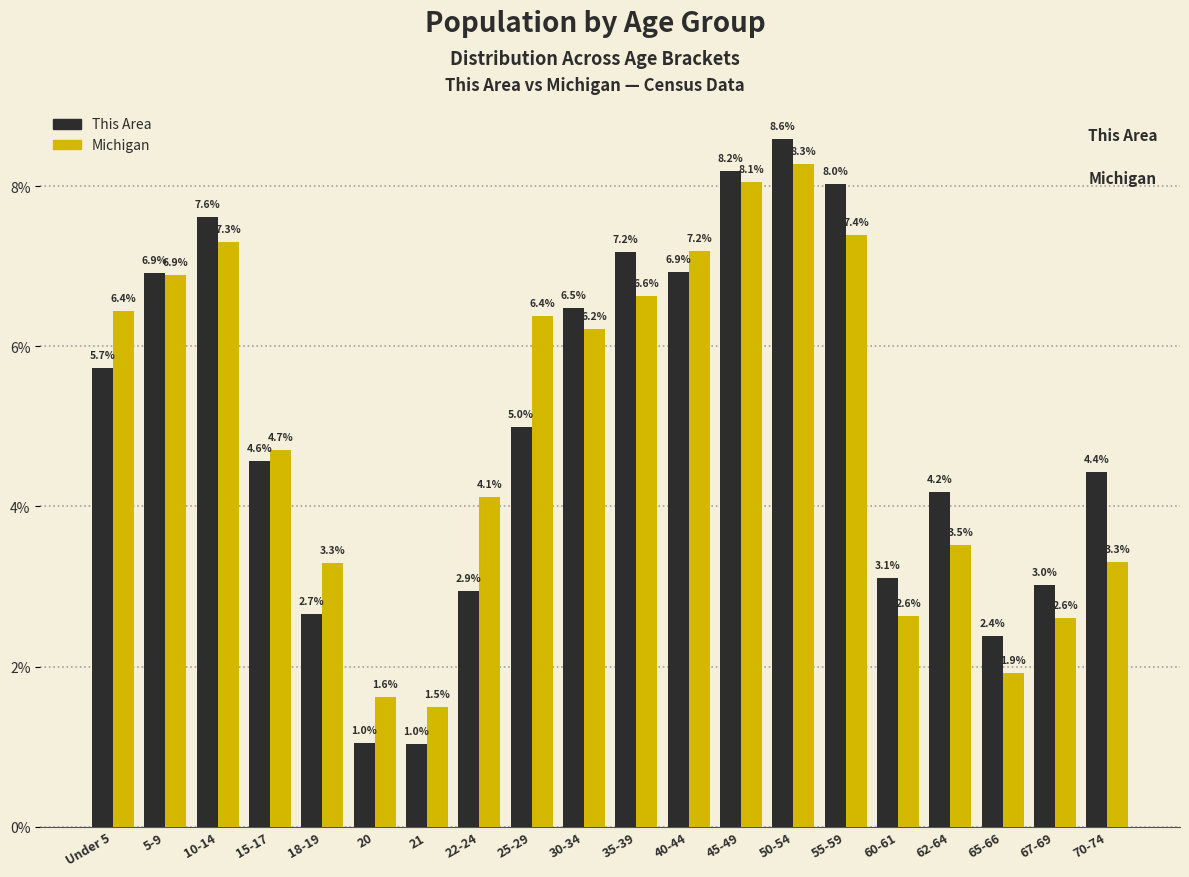

Reading right to left, extract all data points from this chart.

This Area: 70-74=4.4	67-69=3.0	65-66=2.4	62-64=4.2	60-61=3.1	55-59=8.0	50-54=8.6	45-49=8.2	40-44=6.9	35-39=7.2	30-34=6.5	25-29=5.0	22-24=2.9	21=1.0	20=1.0	18-19=2.7	15-17=4.6	10-14=7.6	5-9=6.9	Under 5=5.7
Michigan: 70-74=3.3	67-69=2.6	65-66=1.9	62-64=3.5	60-61=2.6	55-59=7.4	50-54=8.3	45-49=8.1	40-44=7.2	35-39=6.6	30-34=6.2	25-29=6.4	22-24=4.1	21=1.5	20=1.6	18-19=3.3	15-17=4.7	10-14=7.3	5-9=6.9	Under 5=6.4